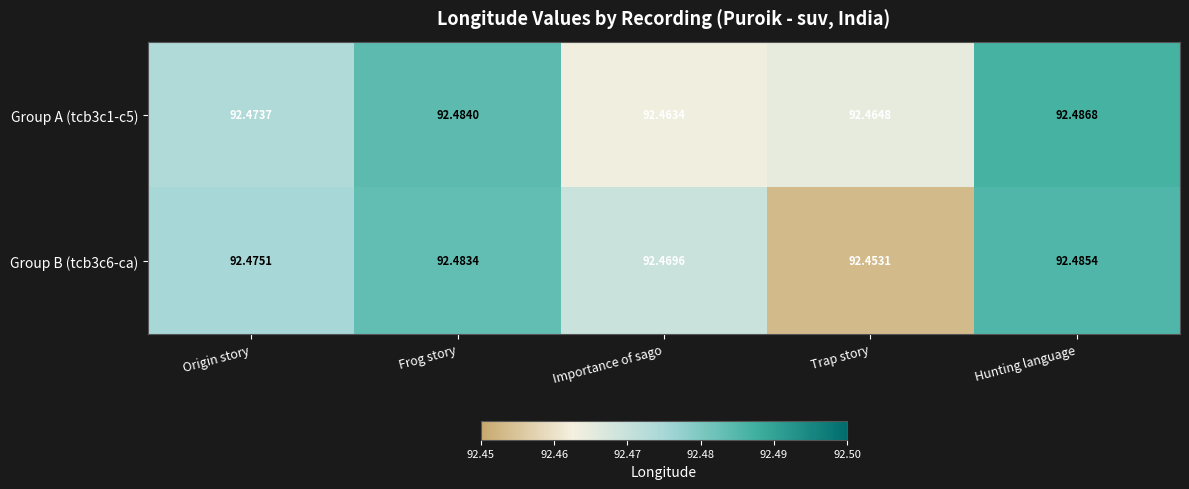

At how many categories does at least one series exceed 92?

5